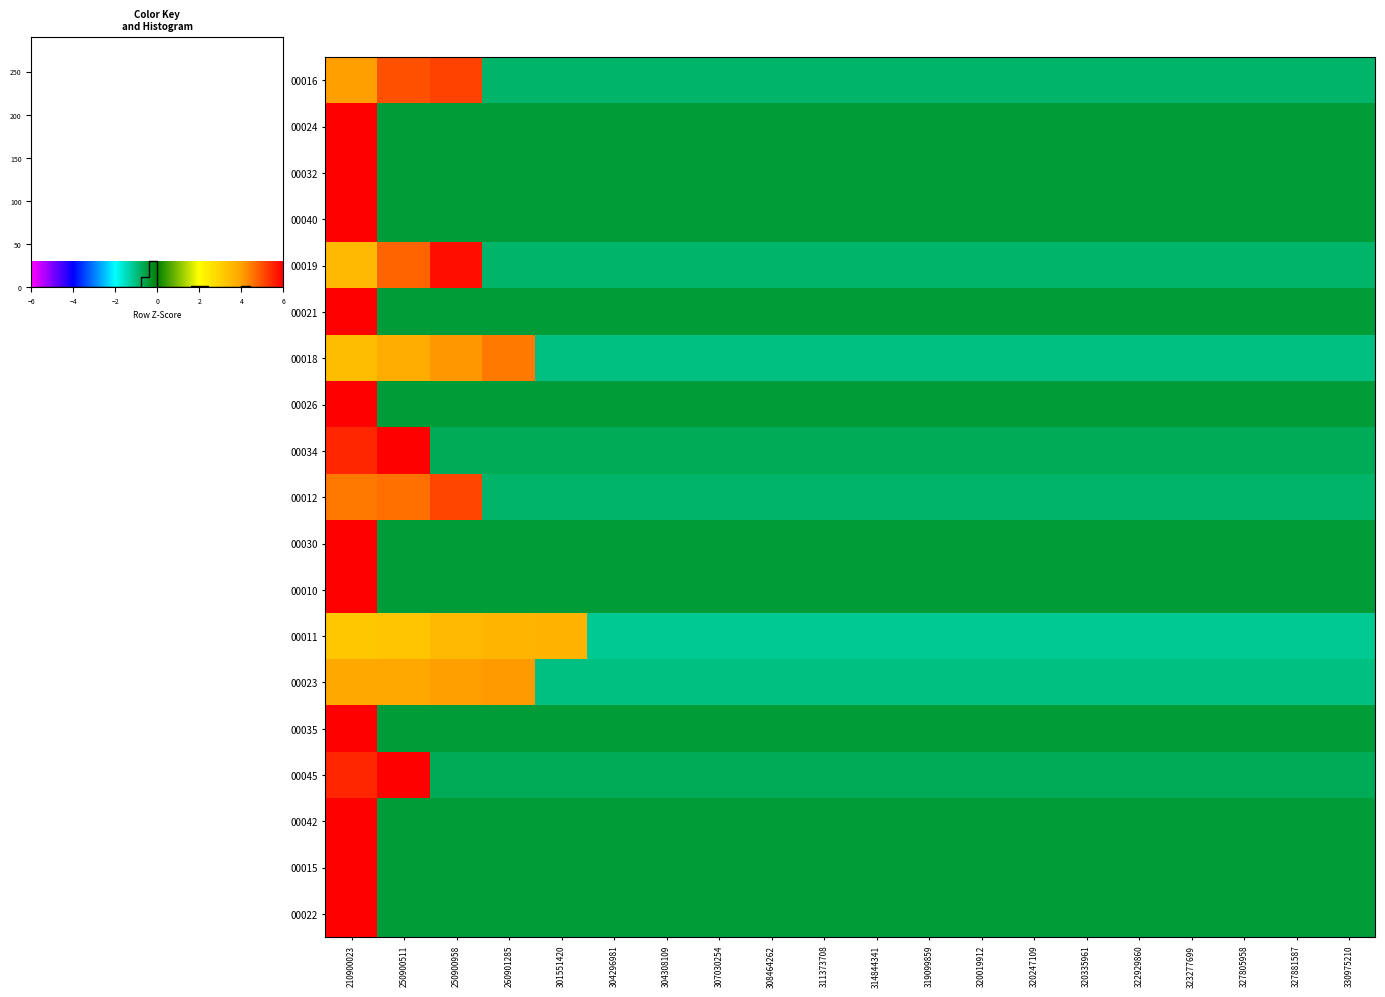

Rank the categories by 00045 value from highest to lowest.

250900511, 210900023, 250900958, 260901285, 301551420, 304296981, 304308109, 307030254, 308464262, 311373708, 314844341, 319099859, 320019912, 320247109, 320335961, 322929860, 323277699, 327805958, 327881587, 330975210